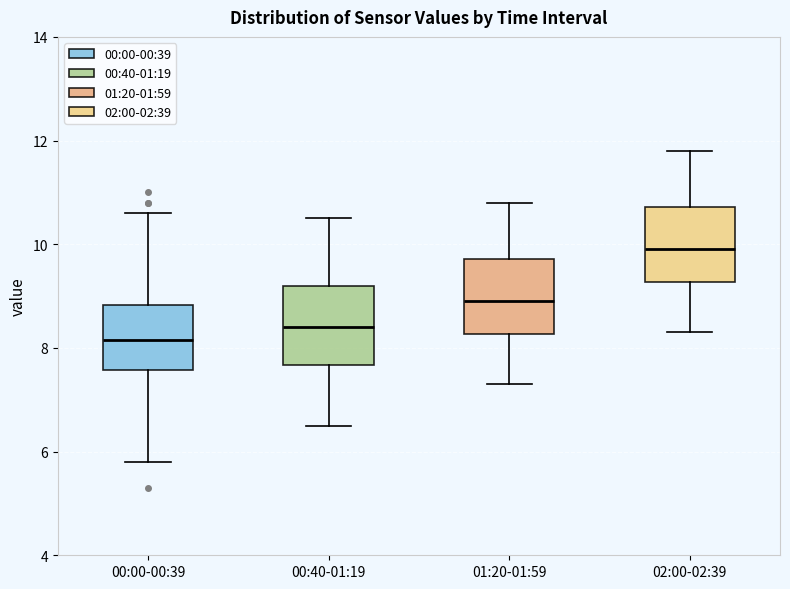

Reading left to right, read every box against the y-axis: the position of its median line, the range the box covers, and the ends of its whiskers. The values are not printed on the chart, so give them approximately, as read against the axis.

00:00-00:39: median 8.2, box 7.6 to 8.8, whiskers 5.8 to 10.6
00:40-01:19: median 8.4, box 7.6 to 9.2, whiskers 6.6 to 10.6
01:20-01:59: median 9.0, box 8.2 to 9.8, whiskers 7.4 to 10.8
02:00-02:39: median 10.0, box 9.2 to 10.8, whiskers 8.4 to 11.8